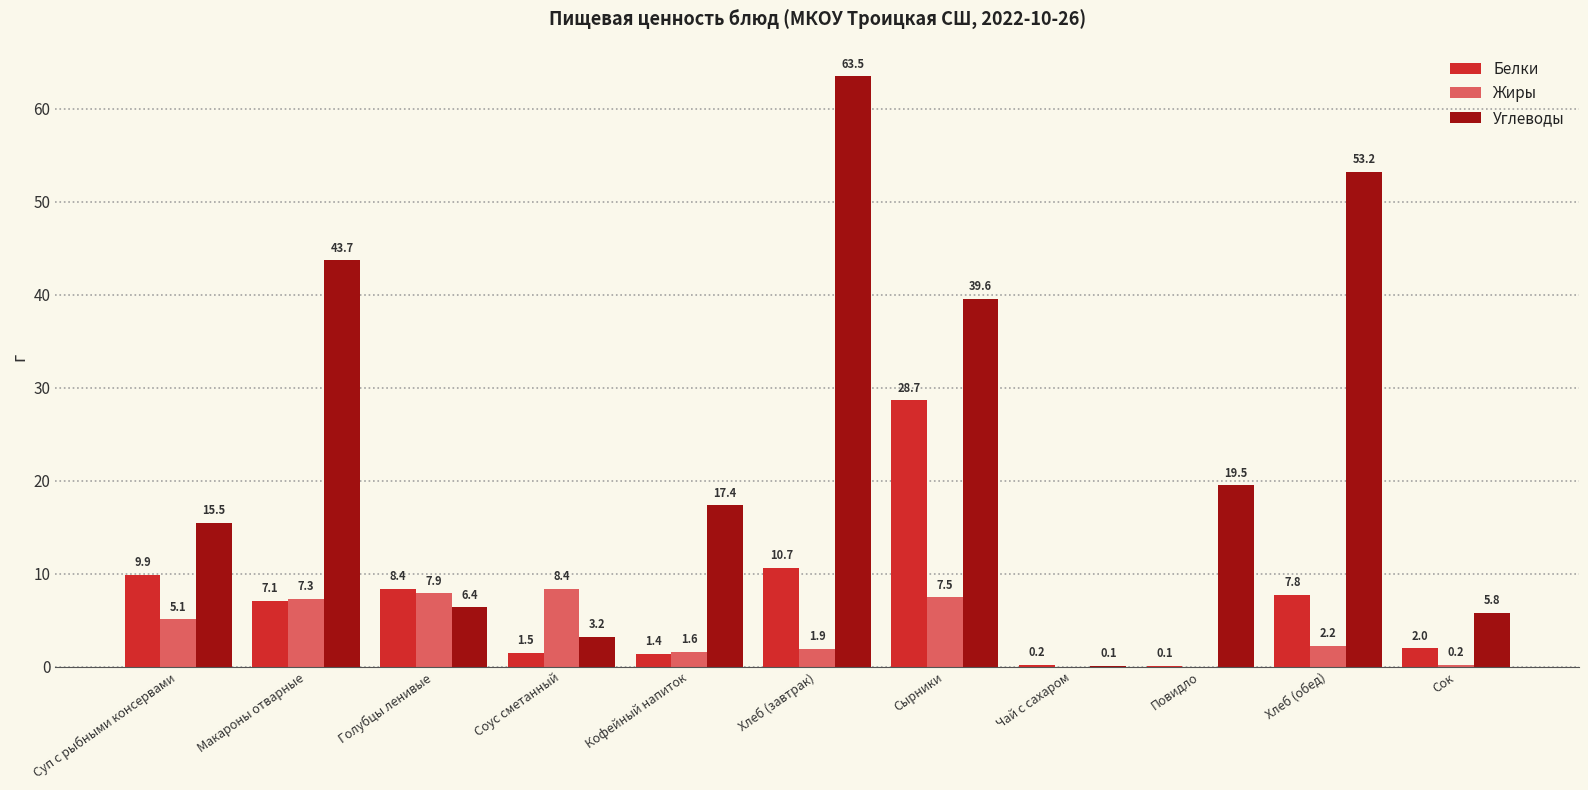

At which label does Углеводы first exceed 17?

Макароны отварные